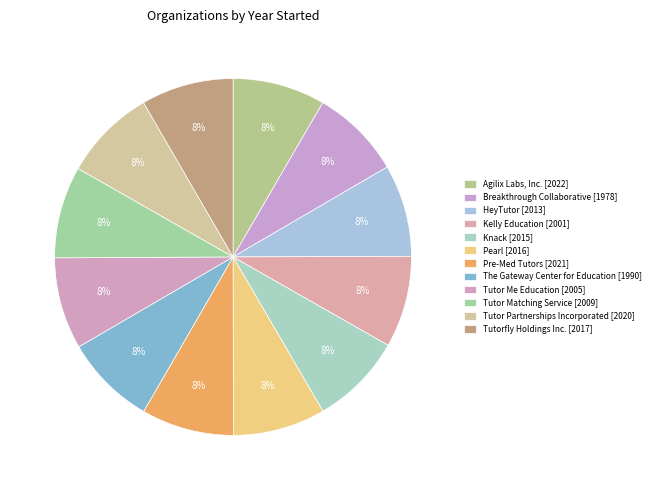

Count the number of slices in the pie.

12